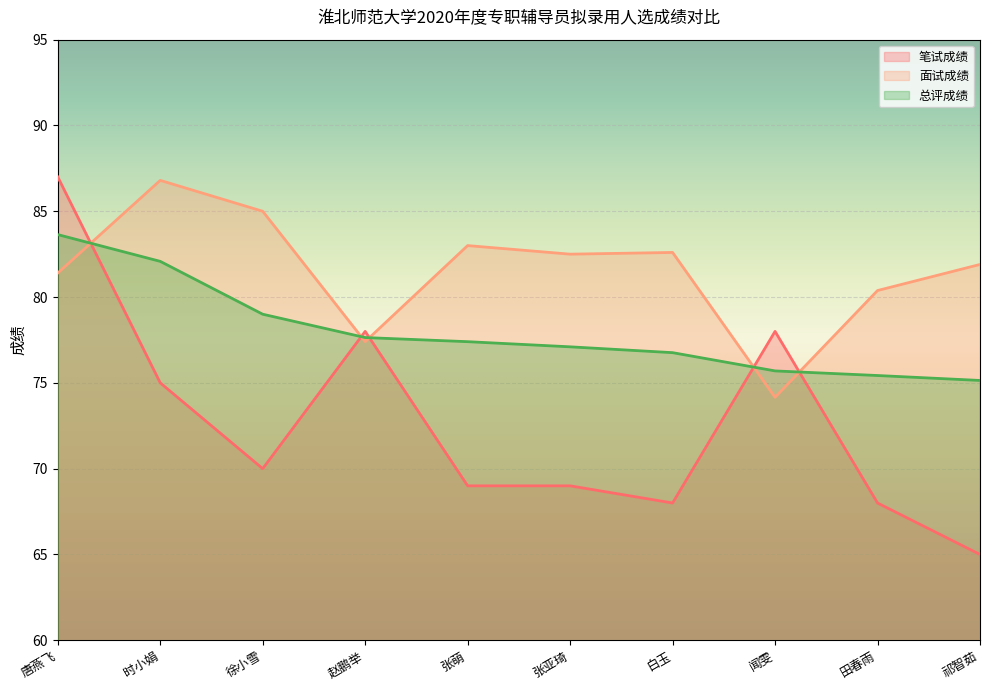

The 面试成绩 series shows 130.2 at 祁智茹. True or false?

False